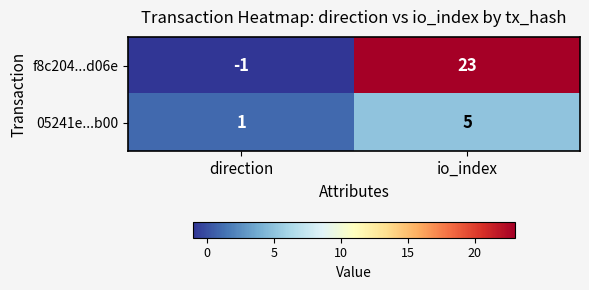

Reading left to right, what are all the values shown in this chart?

f8c204...d06e: -1	23
05241e...b00: 1	5